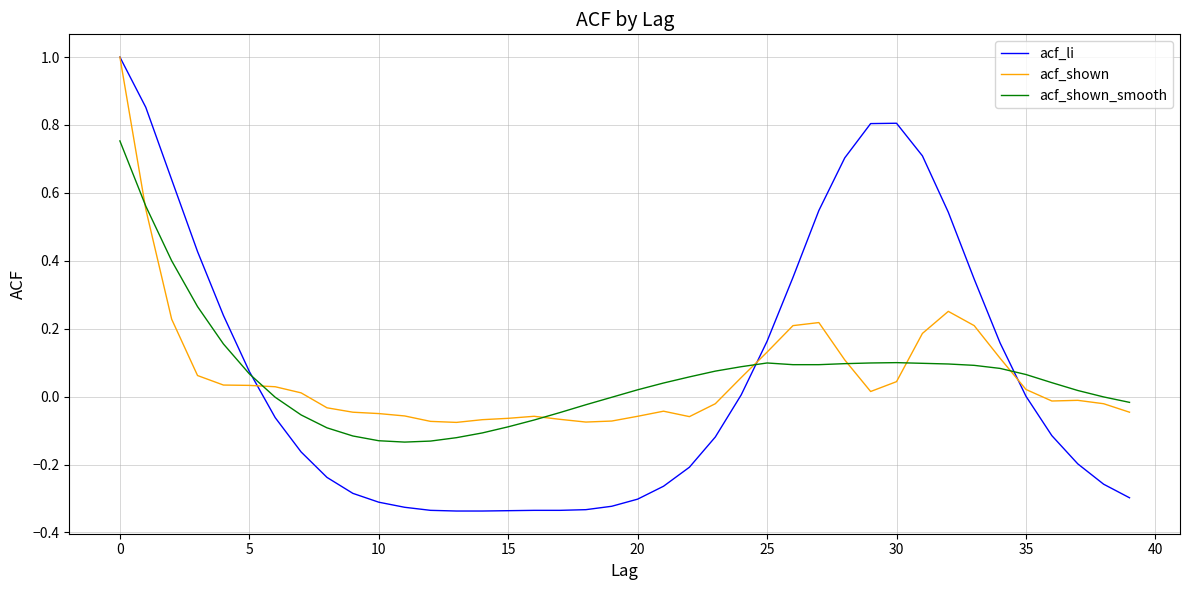

What is the highest value of the acf_li series?

1.0